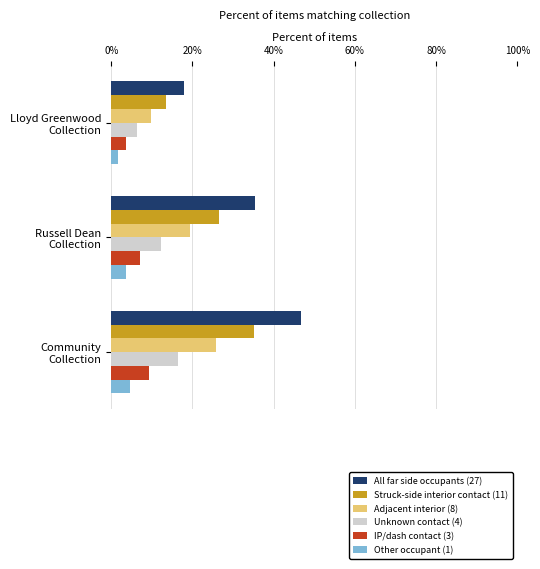

Which category has the highest value across all series?

Community
Collection